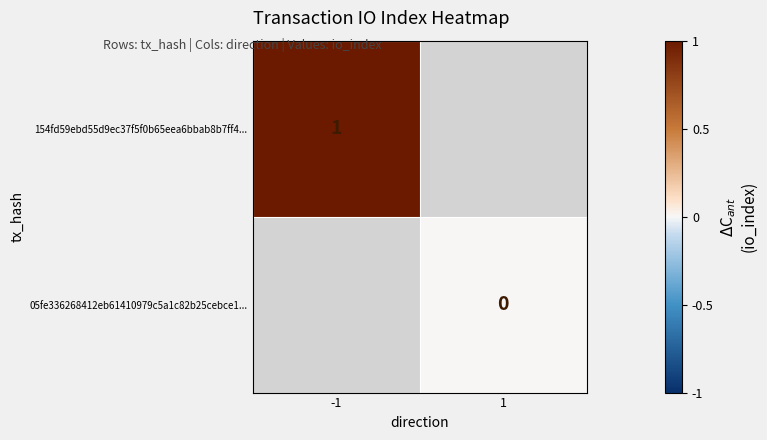

The value of 154fd59ebd55d9ec37f5f0b65eea6bbab8b7ff4... at -1 is 1. True or false?

True